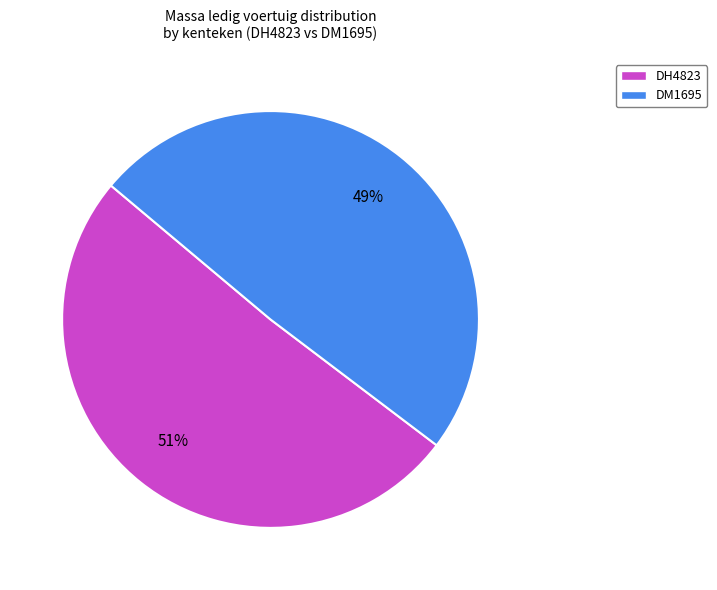

Count the number of slices in the pie.

2